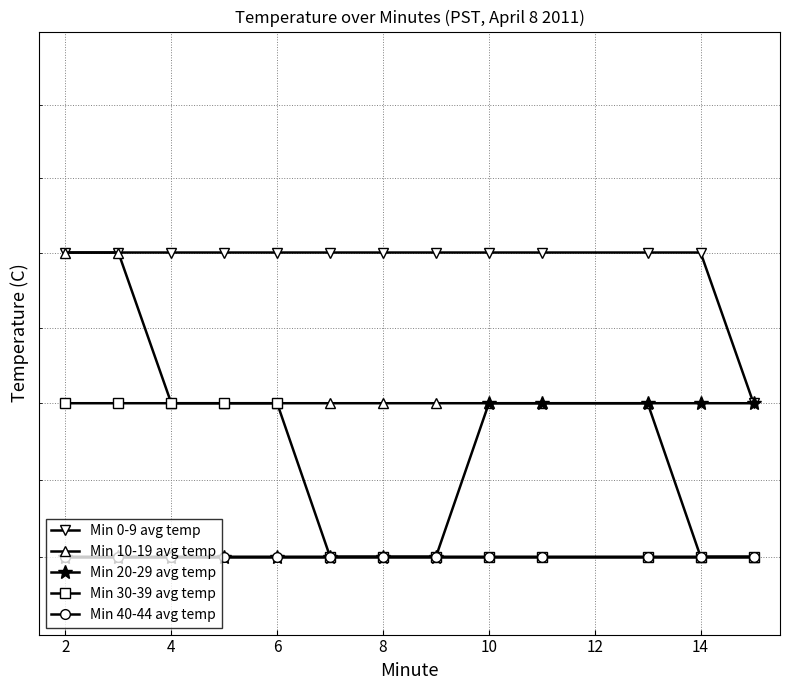

True or false: Min 30-39 avg temp and Min 20-29 avg temp cross at least once.

False